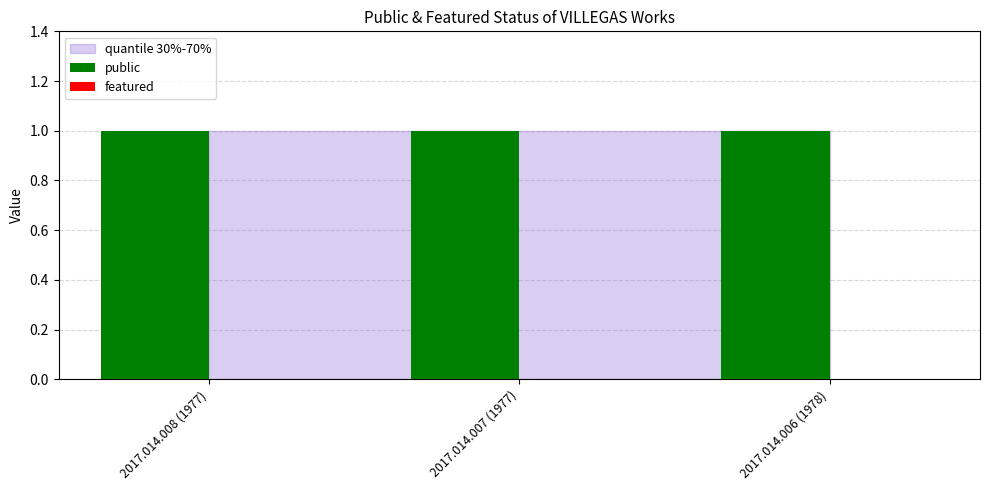

Rank the series by their maximum value, from lowest to highest.

featured, public